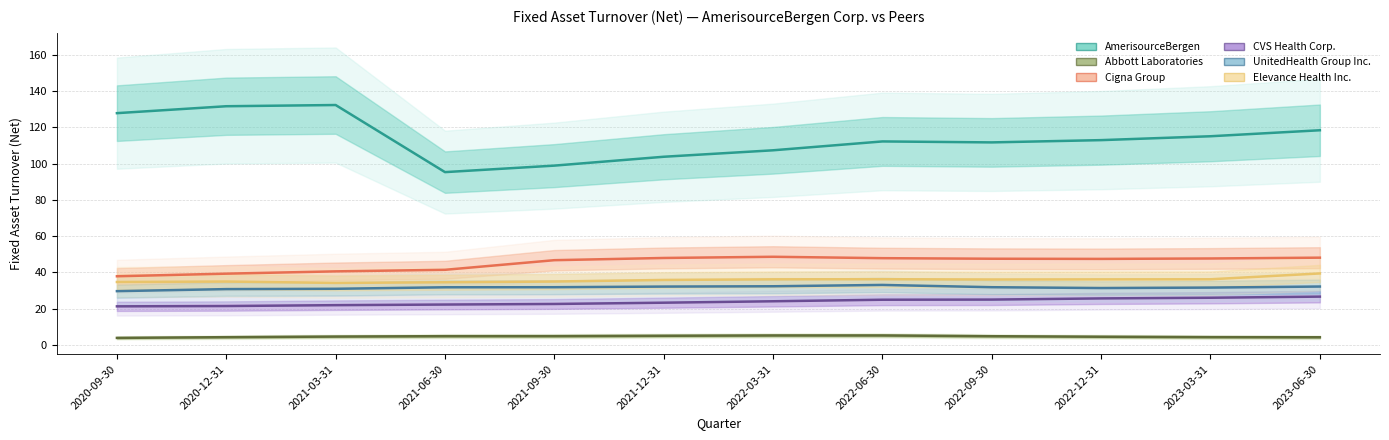

Is it true that AmerisourceBergen equals 98.9 at 2021-09-30?

True